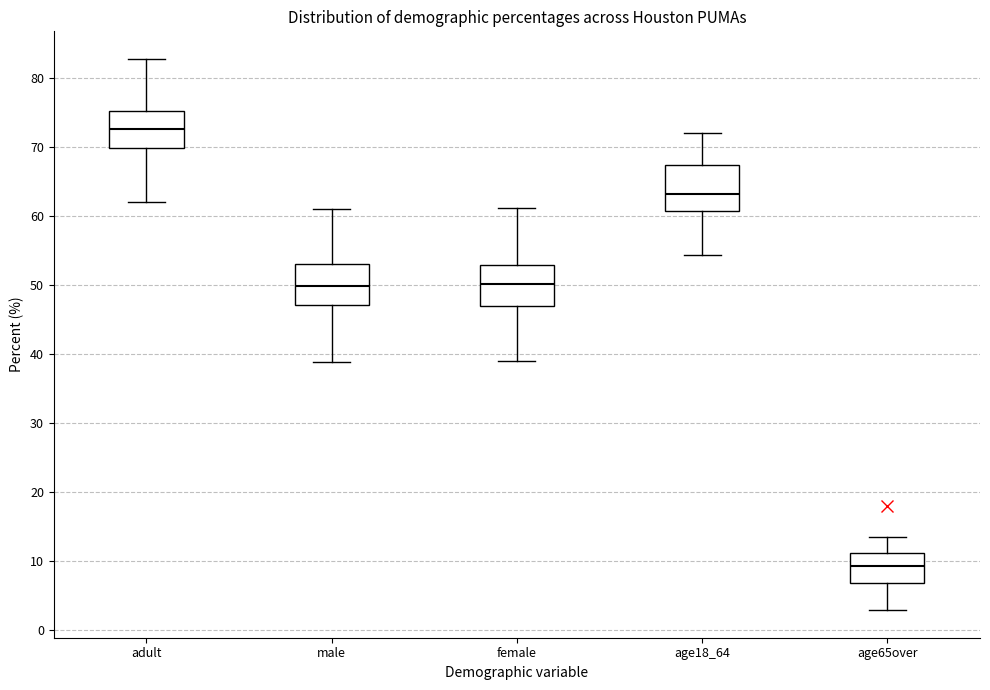

Reading left to right, read every box against the y-axis: the position of its median line, the range the box covers, and the ends of its whiskers. The values are not printed on the chart, so give them approximately, as read against the axis.

adult: median 73, box 70 to 75, whiskers 62 to 83
male: median 50, box 47 to 53, whiskers 39 to 61
female: median 50, box 47 to 53, whiskers 39 to 61
age18_64: median 63, box 61 to 67, whiskers 54 to 72
age65over: median 9, box 7 to 11, whiskers 3 to 14